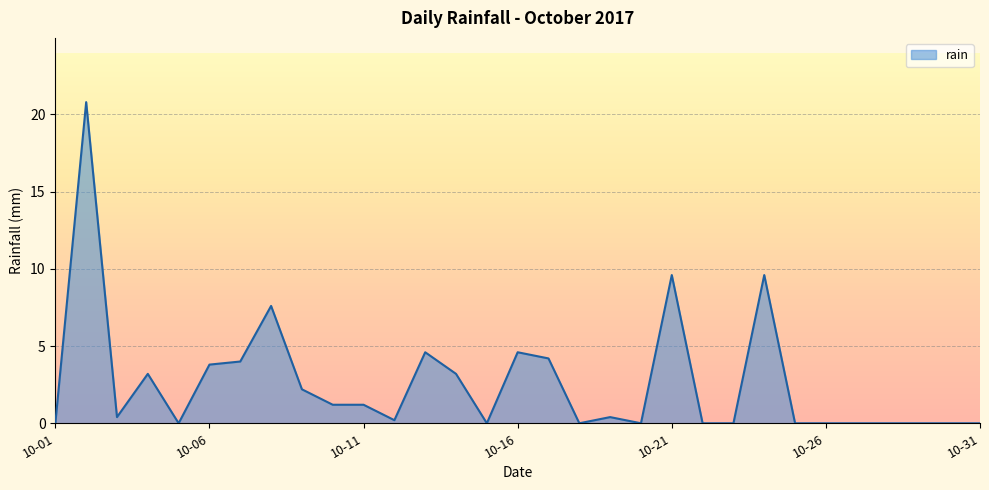

True or false: there are more than 2 points higher than both neighbors.

True